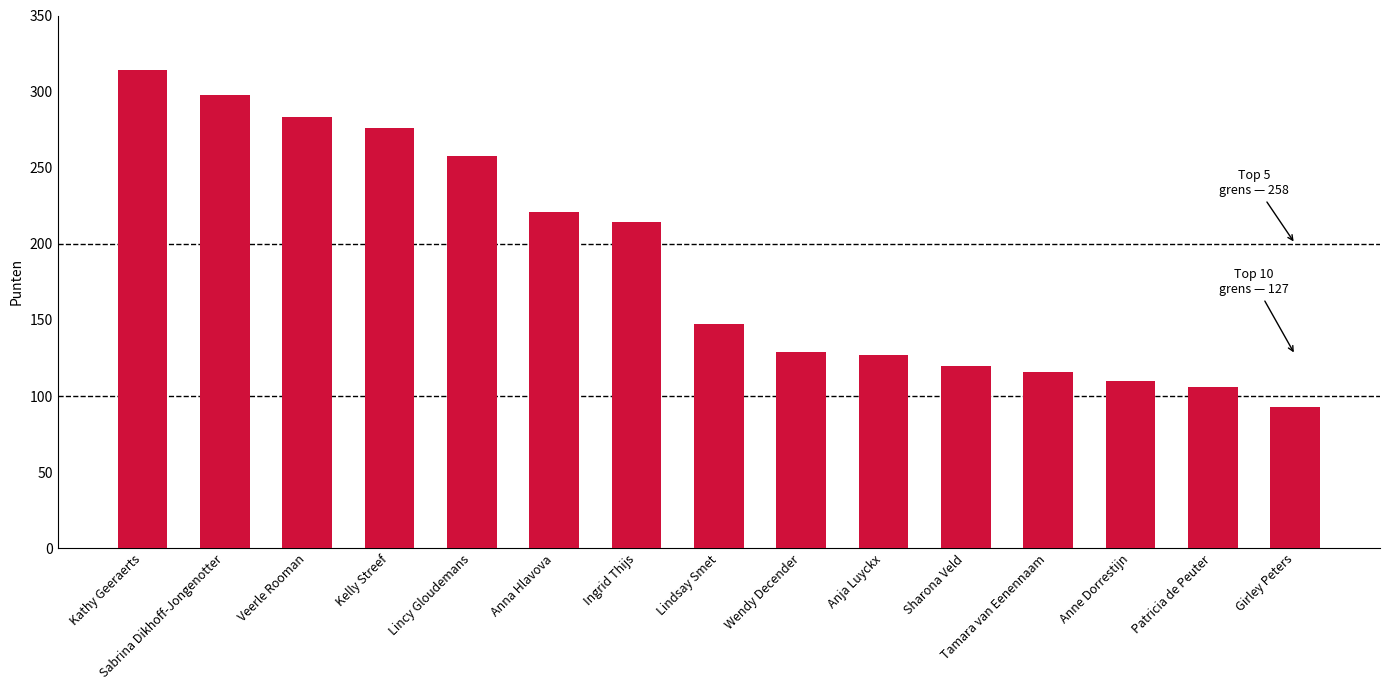

Which label corresponds to the largest value in the chart?

Kathy Geeraerts